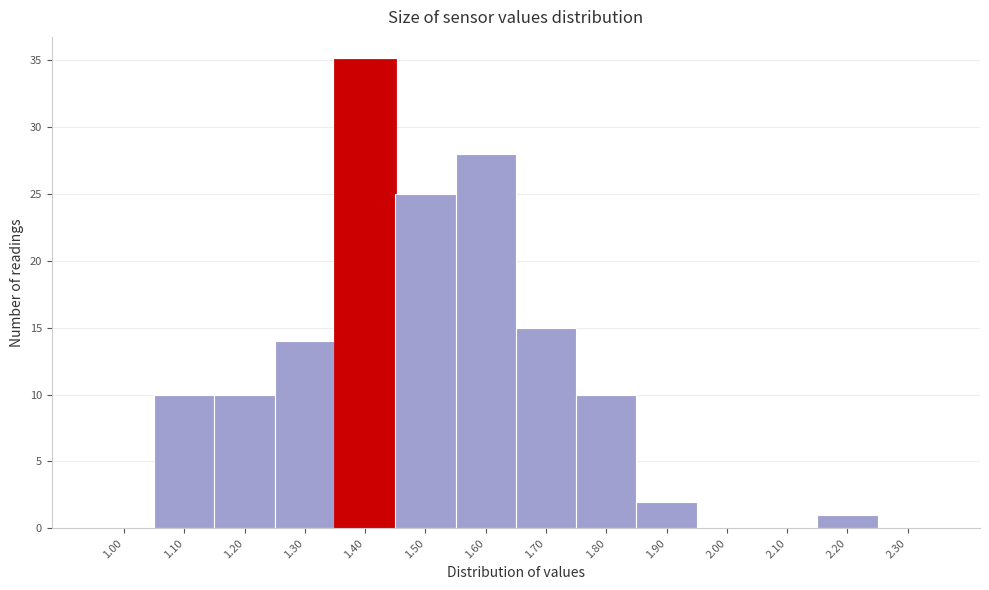

Reading right to left, extract all data points from this chart.

2.30=0	2.20=1	2.10=0	2.00=0	1.90=2	1.80=10	1.70=15	1.60=28	1.50=25	1.40=35	1.30=14	1.20=10	1.10=10	1.00=0